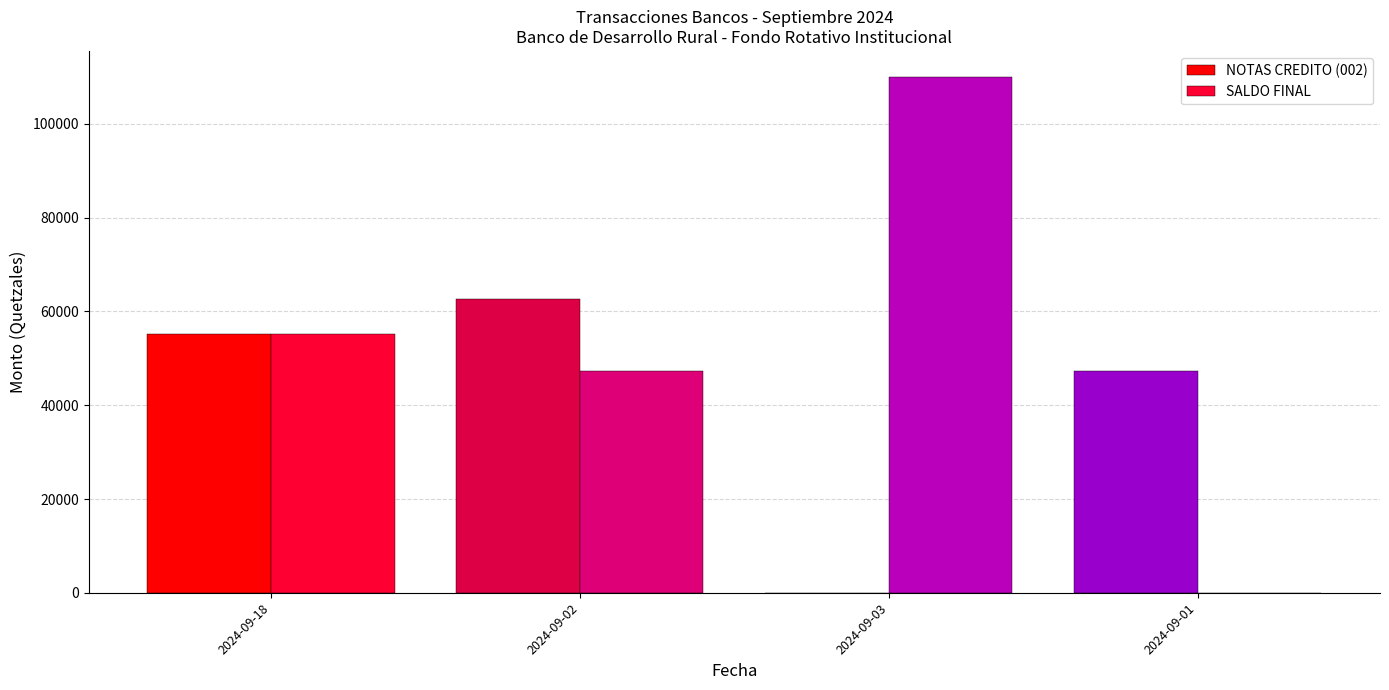

True or false: SALDO FINAL has a value of 47386.8 at 2024-09-02.

True